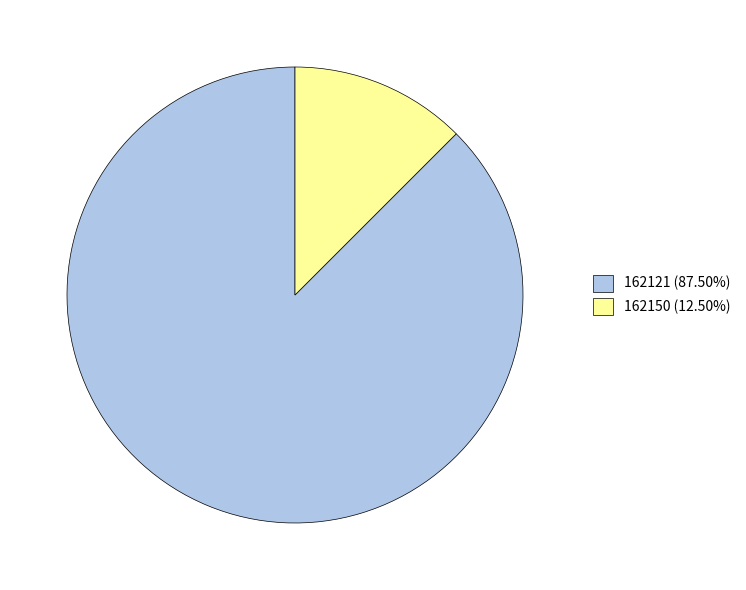

Do 162150 and 162121 together represent more than half of the pie?

Yes